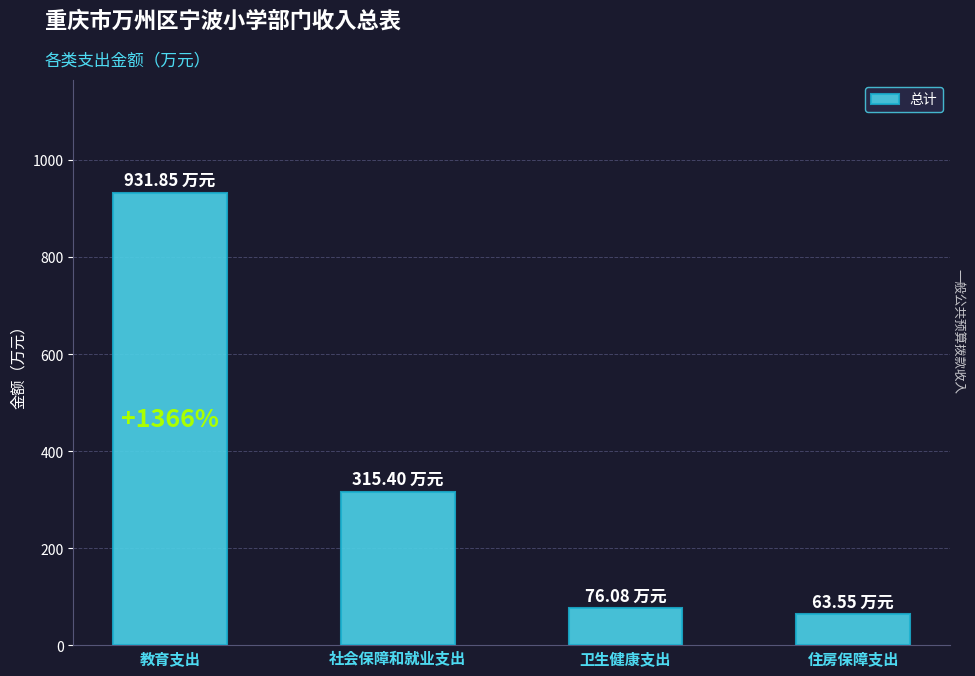

How many values exceed 315?

2